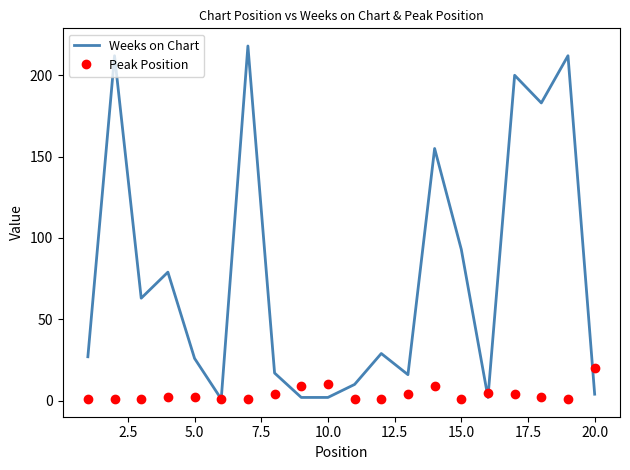

At how many categories does at least one series exceed 47?

9